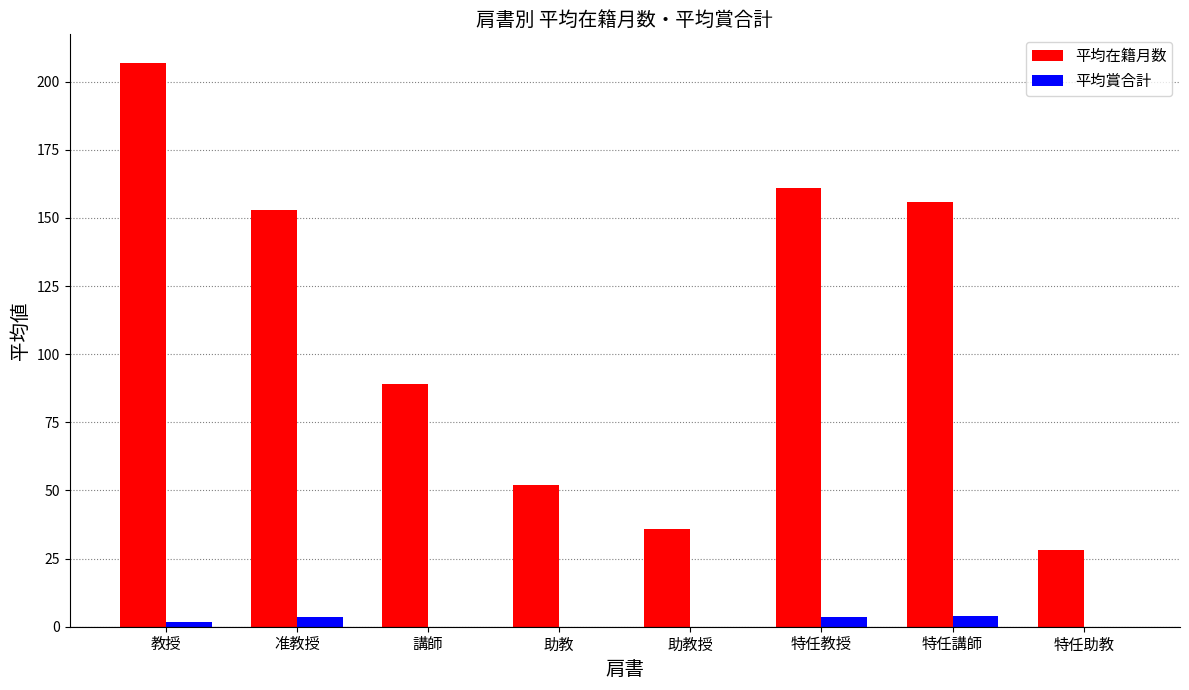

What is the maximum value shown in the chart?

207.0